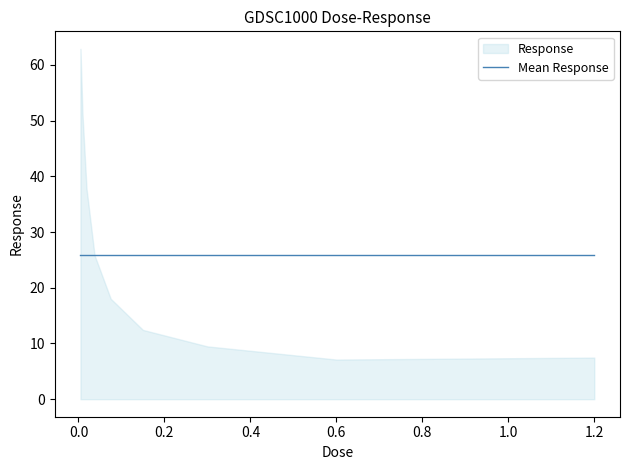

What is the minimum value shown in the chart?

7.1